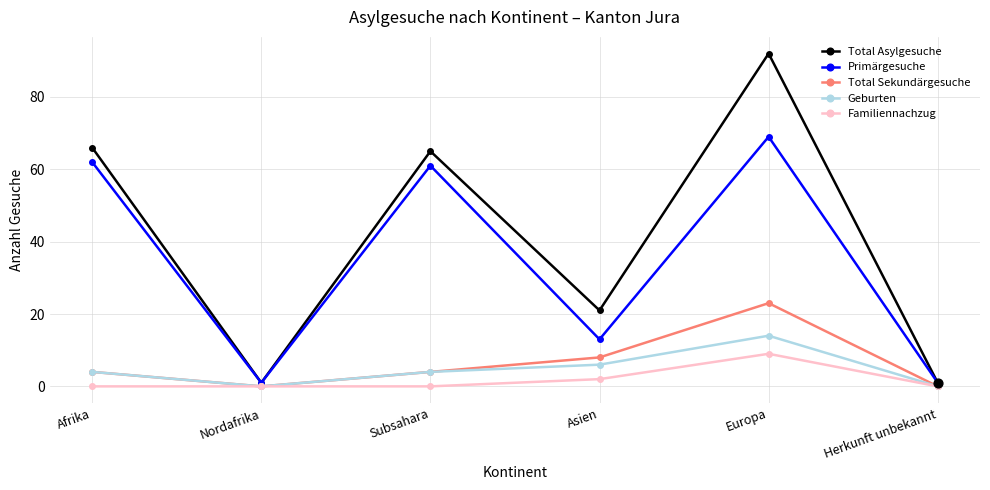

What is the total value across all series at Herkunft unbekannt?

2